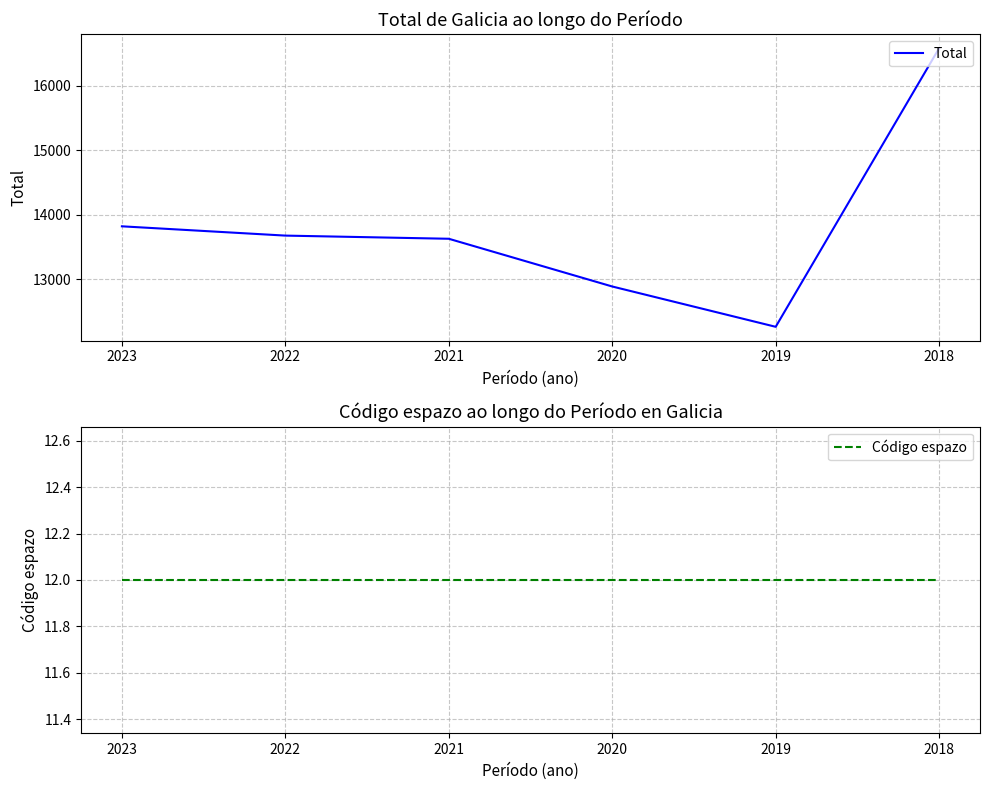

How many interior local valleys does the Total series have?

1